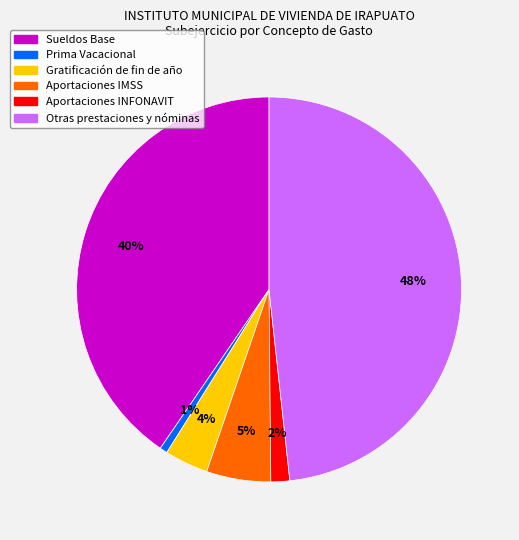

Is there a majority slice in this chart?

No